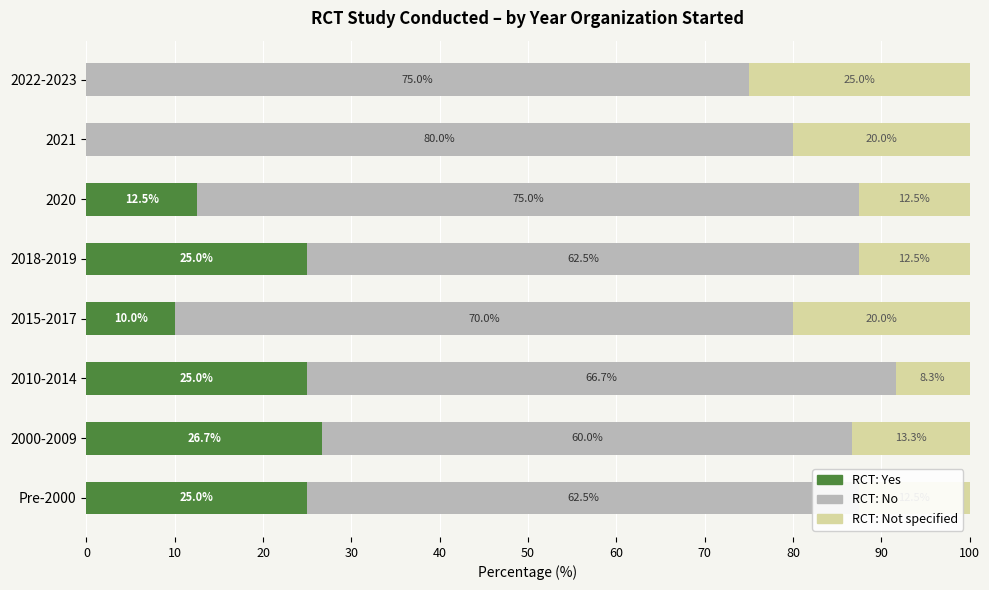

What value does the RCT: Yes series have at Pre-2000?

25.0